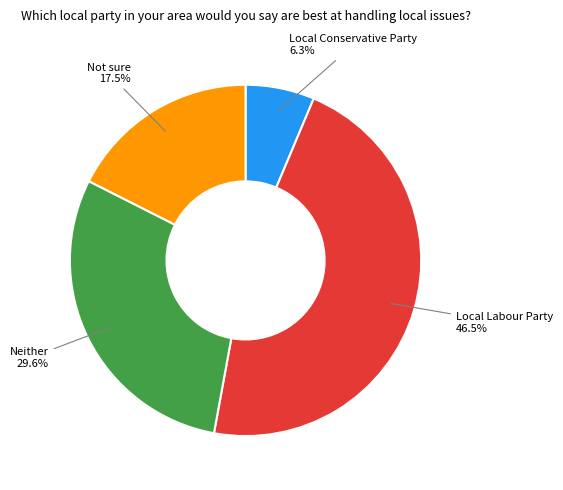

True or false: Local Conservative Party accounts for 1% of the total.

False